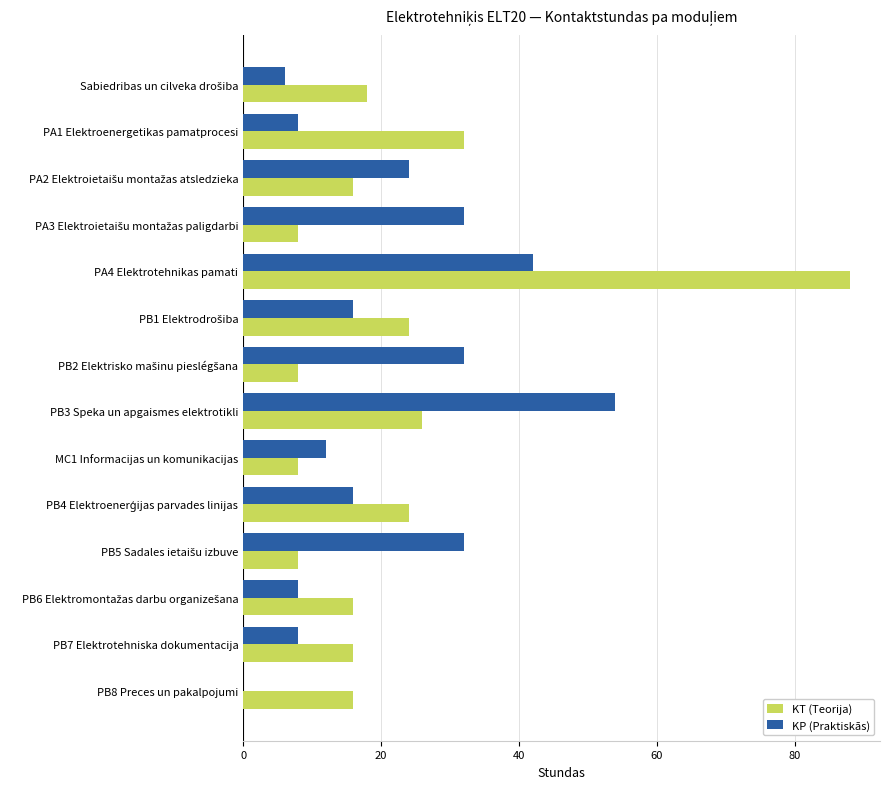

What is the sum of all KP (Praktiskās) values?

290